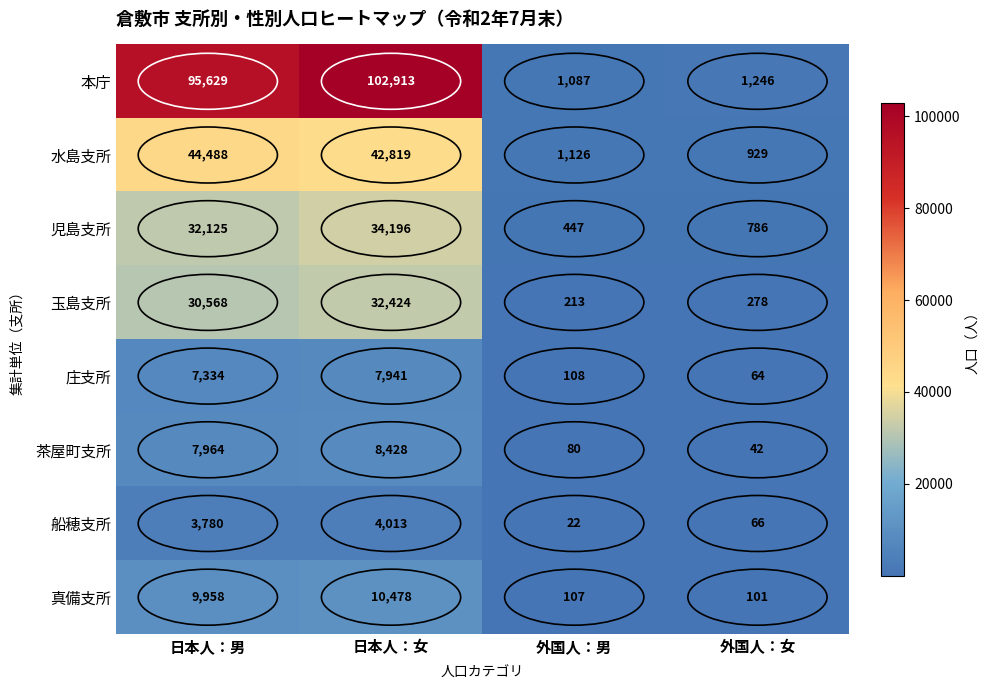

At which category is the sum across all series the highest?

日本人：女